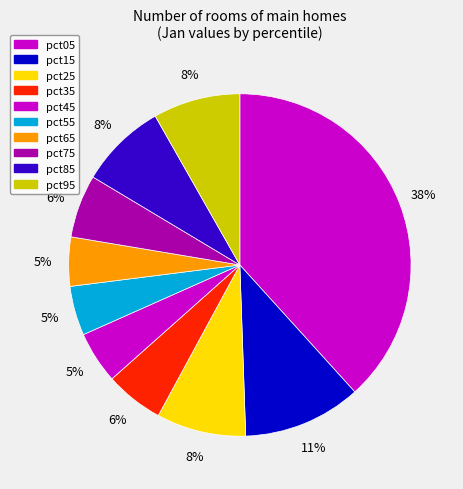

What percentage is the pct85 slice, to the nearest percent?

8%